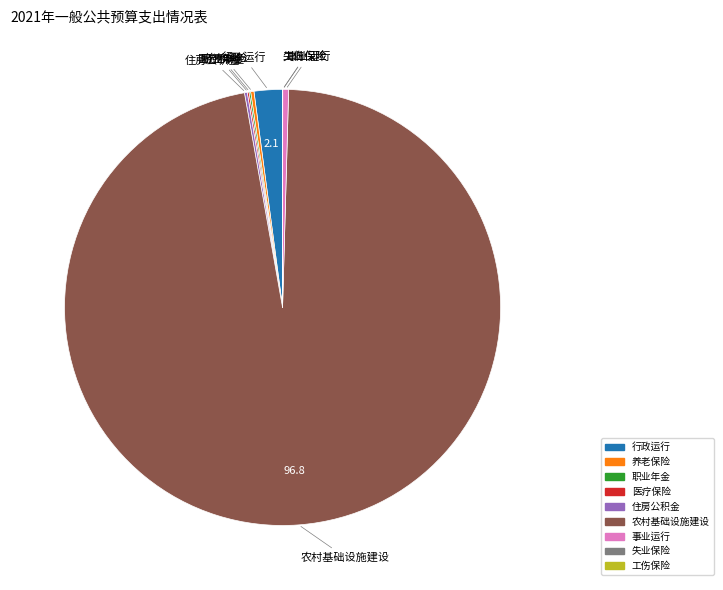

Is 农村基础设施建设 the majority of the pie?

Yes